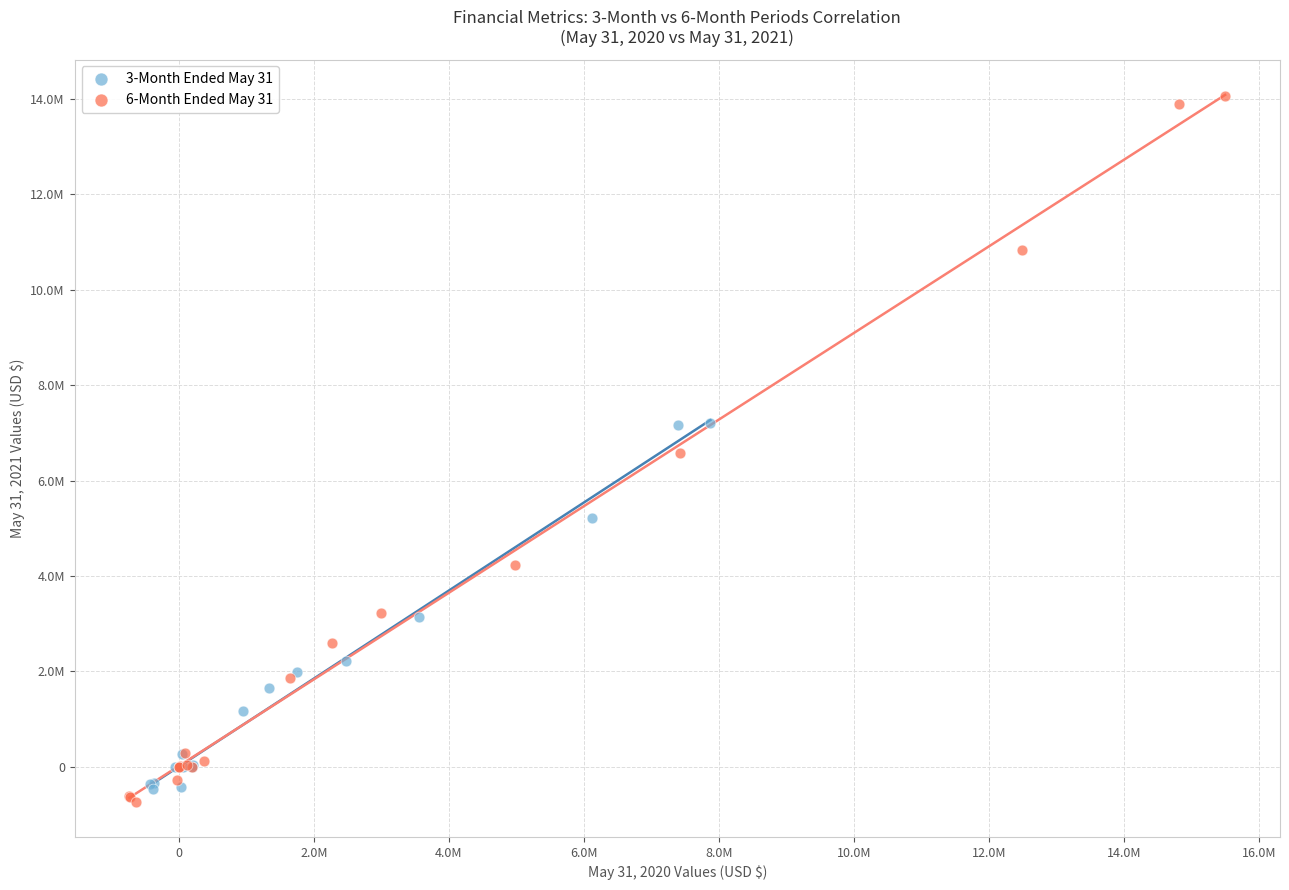

What are all the series names shown in the legend?

3-Month Ended May 31, 6-Month Ended May 31